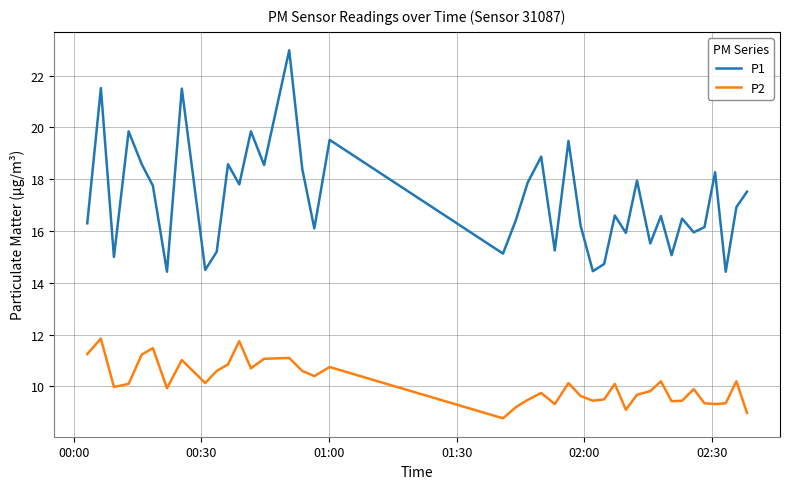

List the series in order of their peak value, highest first.

P1, P2